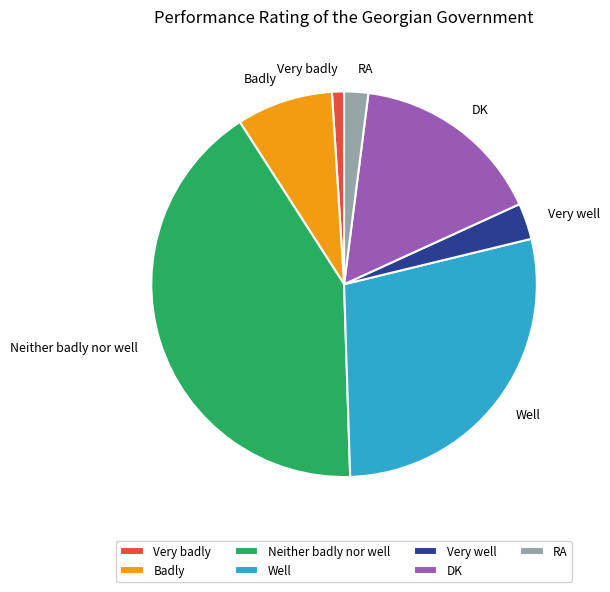

Does Badly account for over 50% of the chart?

No